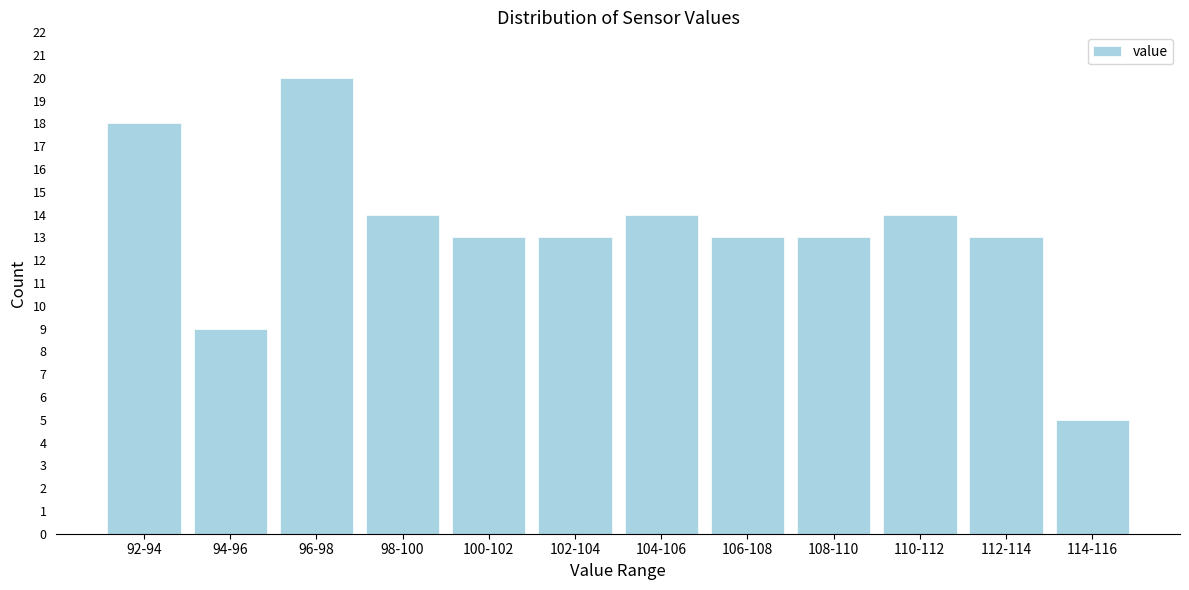

Reading left to right, extract all data points from this chart.

92-94=18	94-96=9	96-98=20	98-100=14	100-102=13	102-104=13	104-106=14	106-108=13	108-110=13	110-112=14	112-114=13	114-116=5